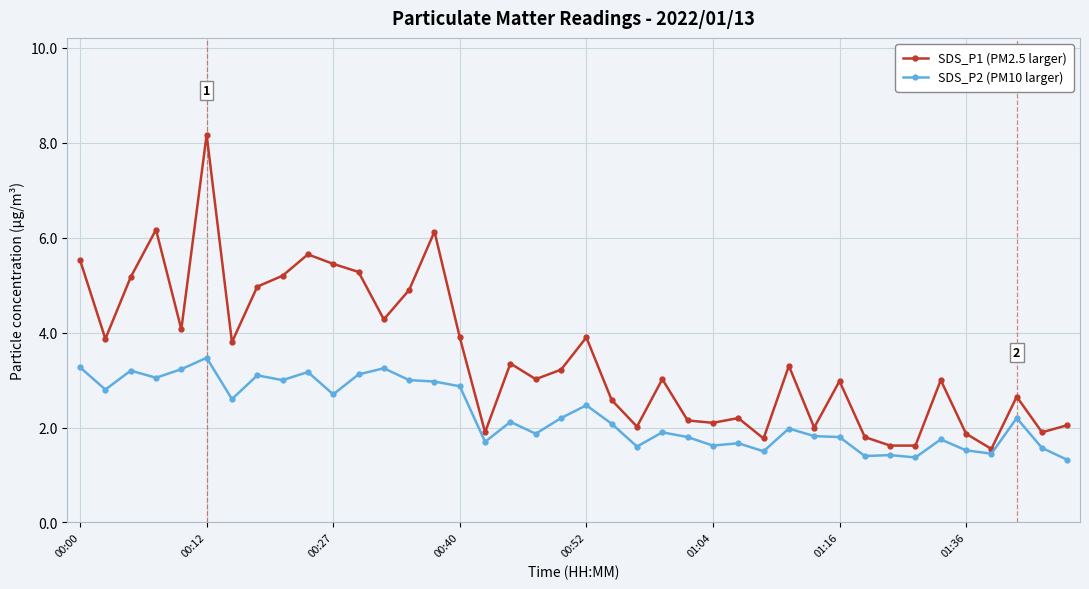

How many series are shown in this chart?

2